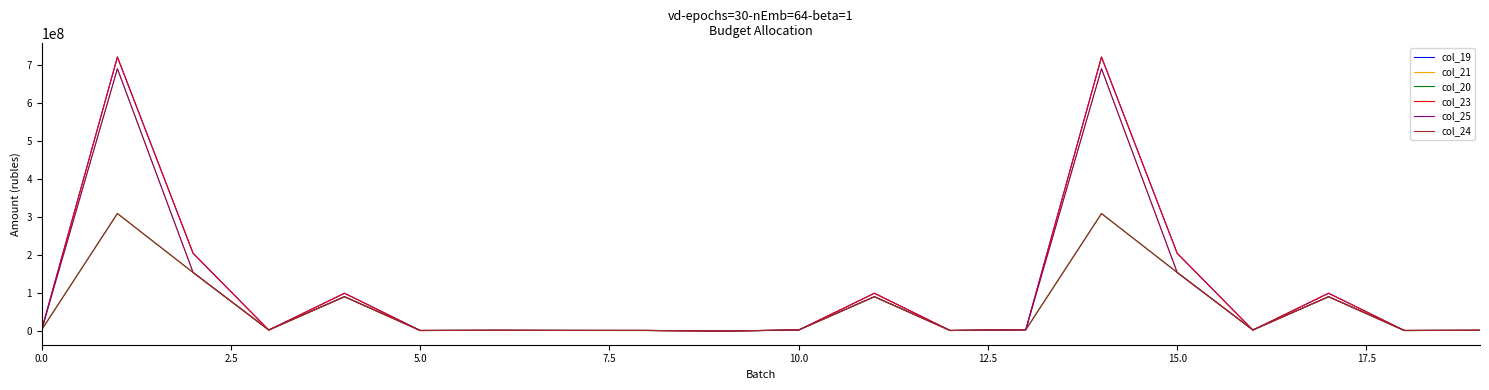

Does the chart have visible grid lines?

No